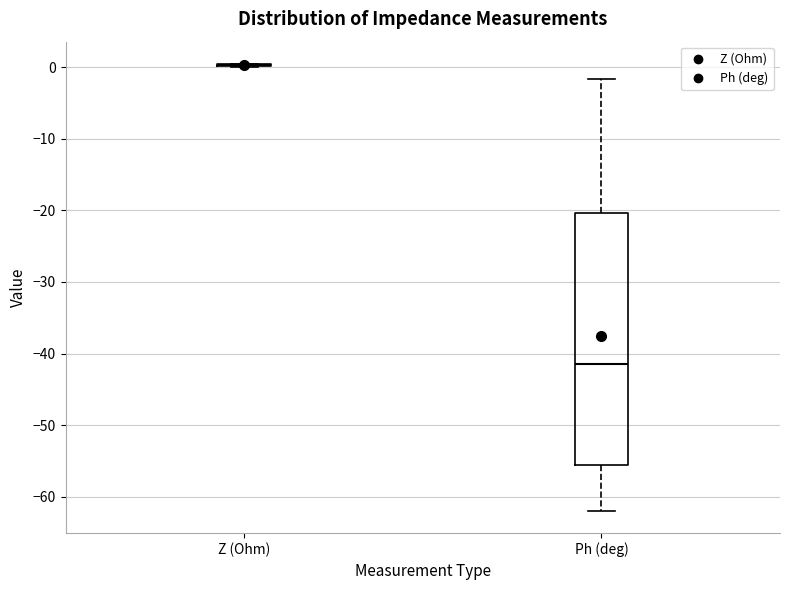

Reading left to right, read every box against the y-axis: the position of its median line, the range the box covers, and the ends of its whiskers. The values are not printed on the chart, so give them approximately, as read against the axis.

Z (Ohm): box collapsed to a line at 0, whiskers 0 to 0
Ph (deg): median -41, box -56 to -20, whiskers -62 to -2